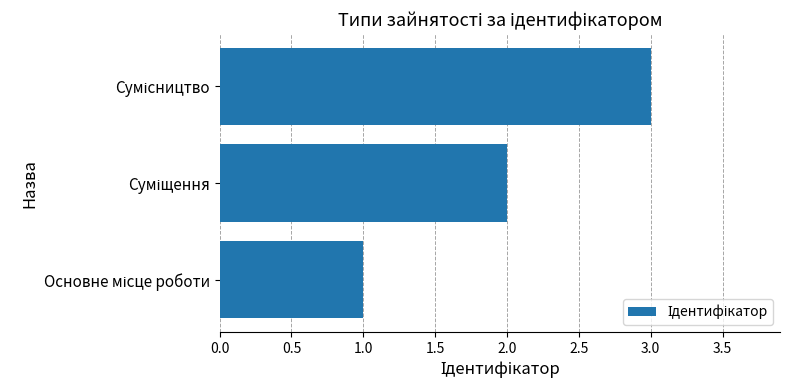

What is the maximum value shown in the chart?

3